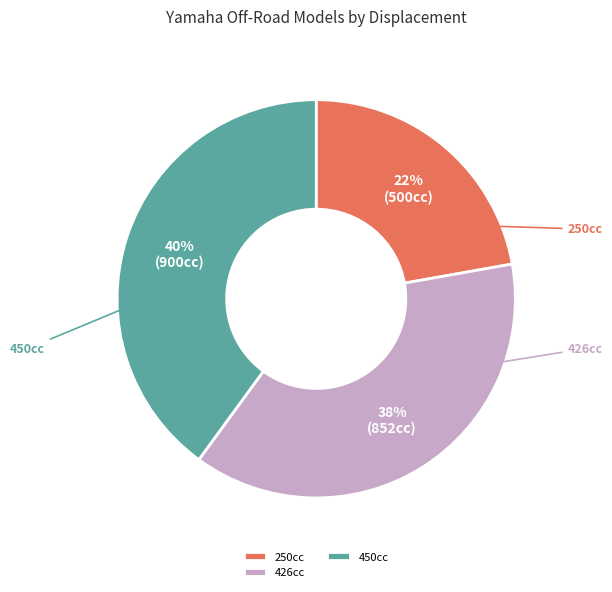

The 450cc slice represents 47% of the pie. True or false?

False